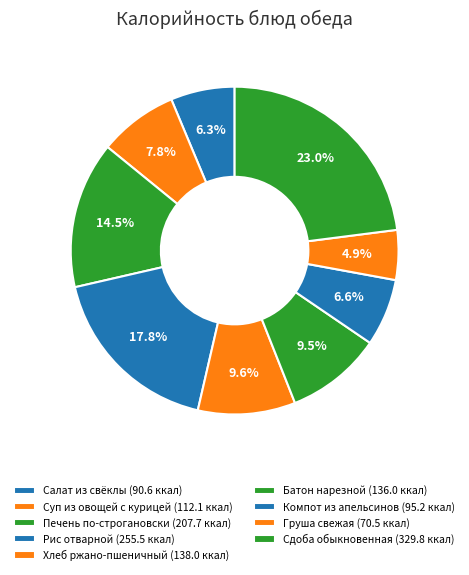

Is it true that Компот из апельсинов is 12% of the pie?

False